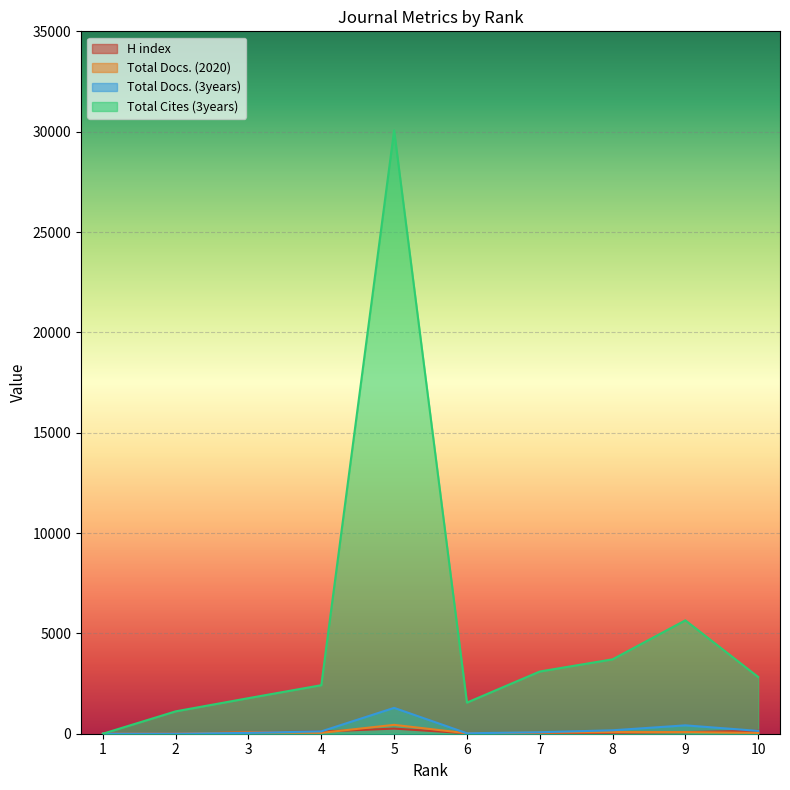

At which label does Total Docs. (2020) first exceed 50?

3